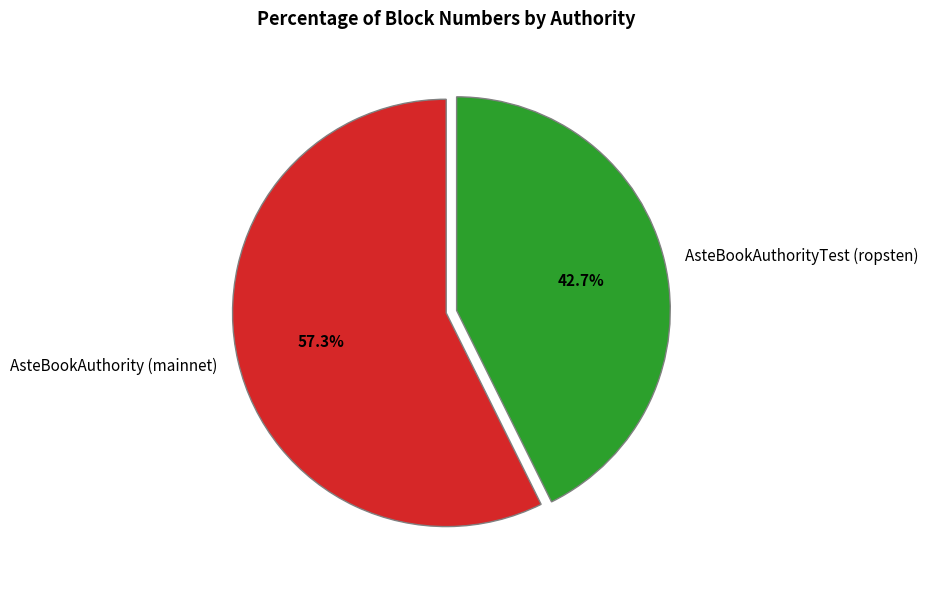

What percentage do AsteBookAuthority (mainnet) and AsteBookAuthorityTest (ropsten) together represent?

100.0%